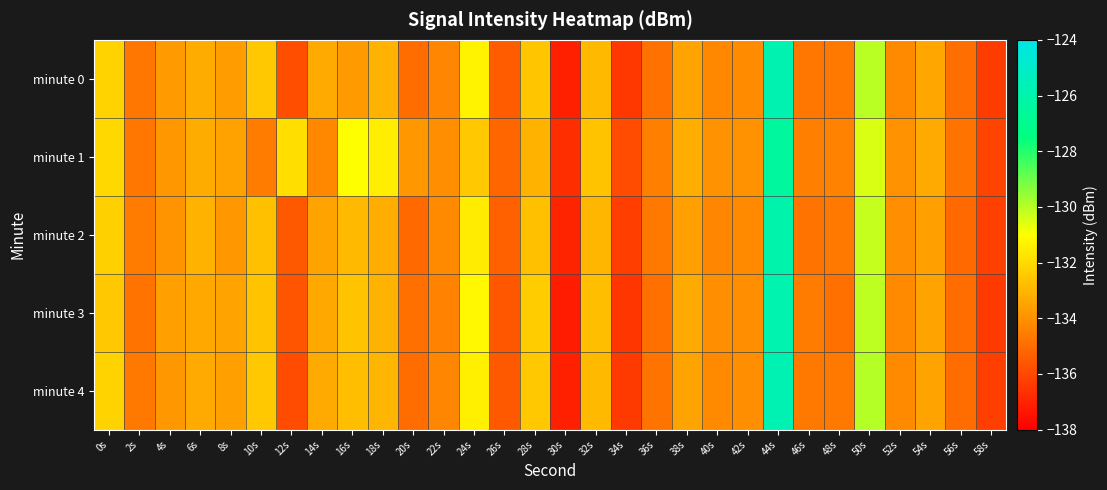

Reading left to right, transcribe all the data shown in this chart.

minute 0: 0s=-132.2	2s=-134.7	4s=-133.8	6s=-133.3	8s=-133.7	10s=-132.5	12s=-135.9	14s=-133.3	16s=-133.8	18s=-133.0	20s=-135.0	22s=-134.3	24s=-131.3	26s=-135.5	28s=-132.5	30s=-137.1	32s=-132.9	34s=-136.4	36s=-134.9	38s=-133.5	40s=-134.2	42s=-134.1	44s=-125.8	46s=-134.7	48s=-134.7	50s=-130.0	52s=-134.2	54s=-133.5	56s=-135.0	58s=-136.3
minute 1: 0s=-132.0	2s=-134.7	4s=-133.8	6s=-133.3	8s=-133.6	10s=-134.6	12s=-131.9	14s=-134.3	16s=-131.0	18s=-131.5	20s=-133.8	22s=-134.1	24s=-132.5	26s=-135.2	28s=-133.1	30s=-136.7	32s=-132.6	34s=-135.9	36s=-134.5	38s=-133.2	40s=-134.0	42s=-134.0	44s=-126.5	46s=-134.5	48s=-134.4	50s=-130.5	52s=-134.0	54s=-133.3	56s=-134.8	58s=-136.1
minute 2: 0s=-132.3	2s=-134.6	4s=-133.9	6s=-133.1	8s=-133.8	10s=-132.7	12s=-135.5	14s=-133.5	16s=-132.9	18s=-133.2	20s=-135.1	22s=-134.2	24s=-131.5	26s=-135.3	28s=-132.7	30s=-137.0	32s=-133.0	34s=-136.3	36s=-134.7	38s=-133.6	40s=-134.3	42s=-134.2	44s=-126.0	46s=-134.8	48s=-134.7	50s=-130.2	52s=-134.1	54s=-133.6	56s=-135.1	58s=-136.2
minute 3: 0s=-132.5	2s=-134.8	4s=-133.6	6s=-133.4	8s=-133.5	10s=-132.6	12s=-135.7	14s=-133.4	16s=-132.6	18s=-133.1	20s=-134.9	22s=-134.4	24s=-131.2	26s=-135.6	28s=-132.4	30s=-137.2	32s=-132.8	34s=-136.5	36s=-134.9	38s=-133.3	40s=-134.1	42s=-134.1	44s=-125.9	46s=-134.6	48s=-134.9	50s=-130.1	52s=-134.2	54s=-133.5	56s=-135.0	58s=-136.4
minute 4: 0s=-132.2	2s=-134.7	4s=-133.8	6s=-133.3	8s=-133.6	10s=-132.5	12s=-135.9	14s=-133.3	16s=-132.8	18s=-133.0	20s=-135.0	22s=-134.3	24s=-131.4	26s=-135.5	28s=-132.5	30s=-137.1	32s=-132.9	34s=-136.4	36s=-134.8	38s=-133.5	40s=-134.2	42s=-134.1	44s=-125.8	46s=-134.7	48s=-134.7	50s=-130.0	52s=-134.2	54s=-133.5	56s=-135.0	58s=-136.3